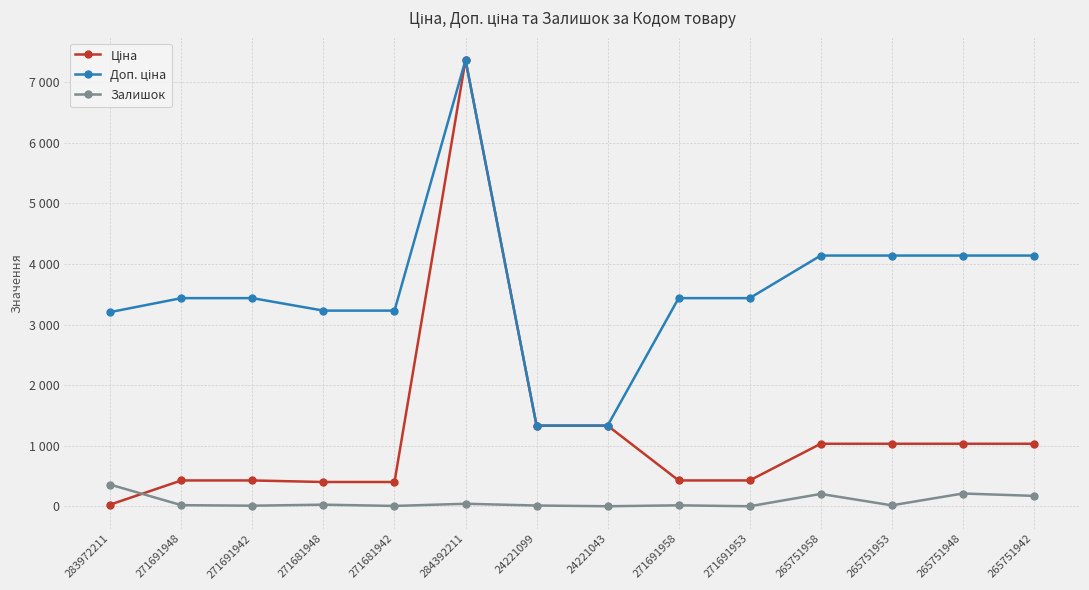

Reading right to left, list all the values displayed in this chart.

Ціна: 265751942=1034.1	265751948=1034.1	265751953=1034.1	265751958=1034.1	271691953=429.3	271691958=429.3	24221043=1332.7	24221099=1332.7	284392211=7360.2	271681942=403.6	271681948=403.6	271691942=429.3	271691948=429.3	283972211=32.0
Доп. ціна: 265751942=4136.6	265751948=4136.6	265751953=4136.6	265751958=4136.6	271691953=3434.6	271691958=3434.6	24221043=1333.0	24221099=1333.0	284392211=7360.2	271681942=3228.8	271681948=3228.8	271691942=3434.6	271691948=3434.6	283972211=3205.0
Залишок: 265751942=175.0	265751948=214.0	265751953=19.0	265751958=207.0	271691953=4.0	271691958=19.0	24221043=4.0	24221099=16.0	284392211=45.0	271681942=9.0	271681948=30.0	271691942=13.0	271691948=22.0	283972211=360.0